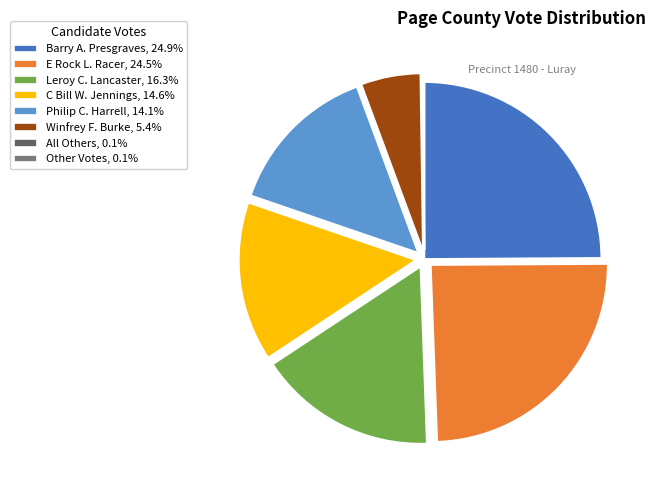

The Barry A. Presgraves slice represents 38% of the pie. True or false?

False